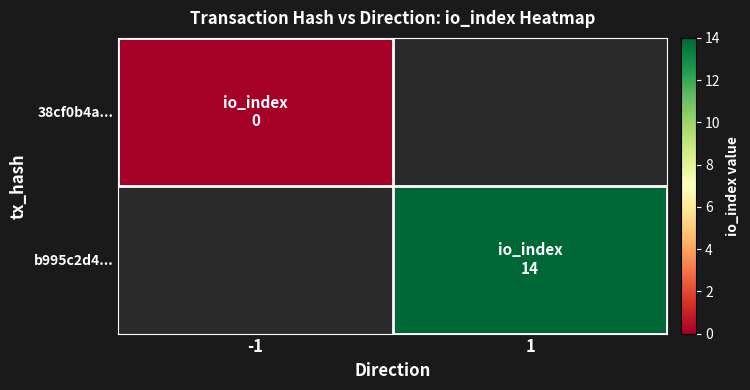

Rank the categories by 38cf0b4a... value from highest to lowest.

-1, 1